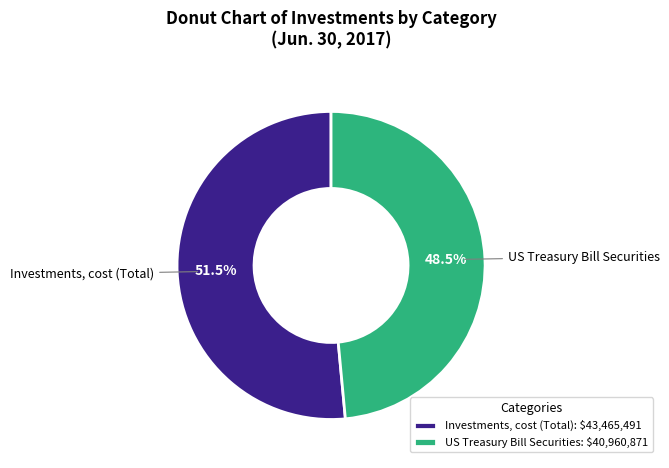

What is the smallest slice in the pie chart?

US Treasury Bill Securities